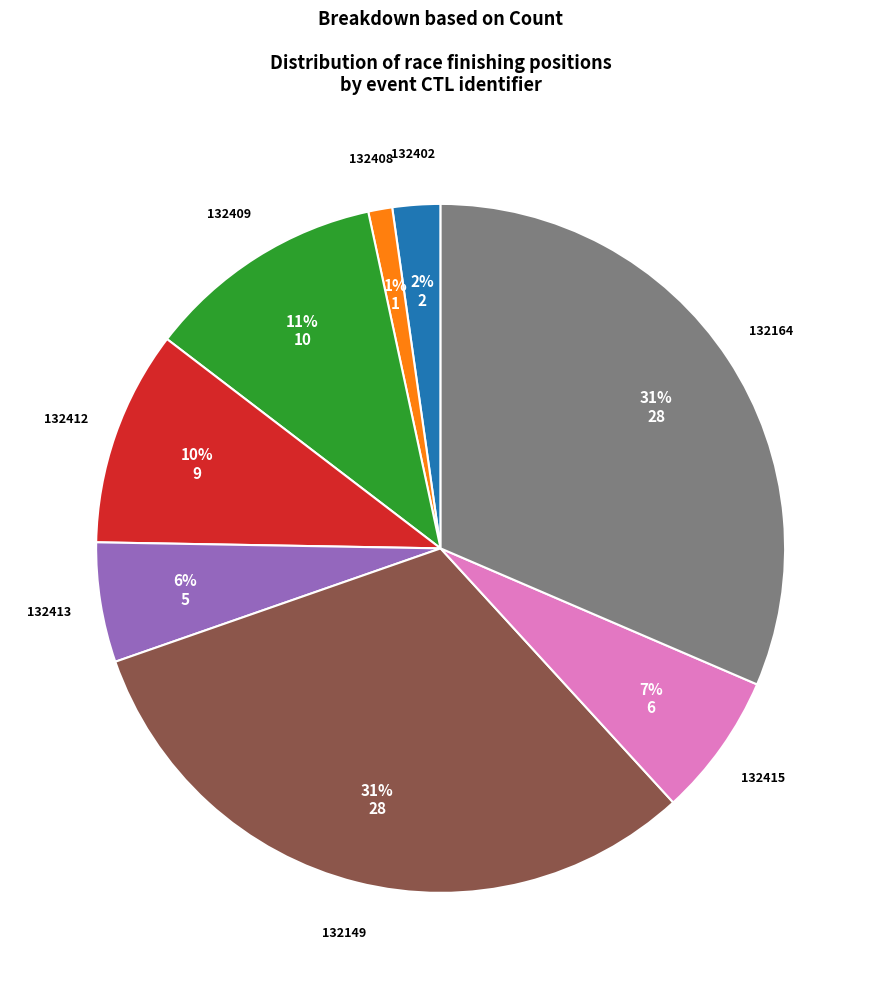

Does any single category account for the majority?

No